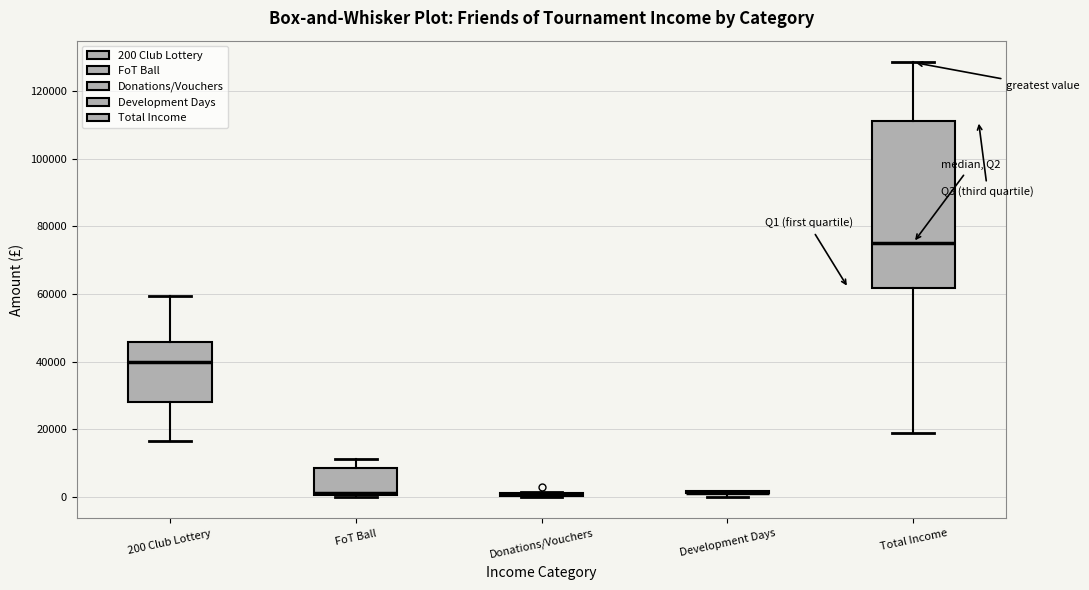

Comparing the boxes themselves (not the whiskers), which one is the tallest?

Total Income